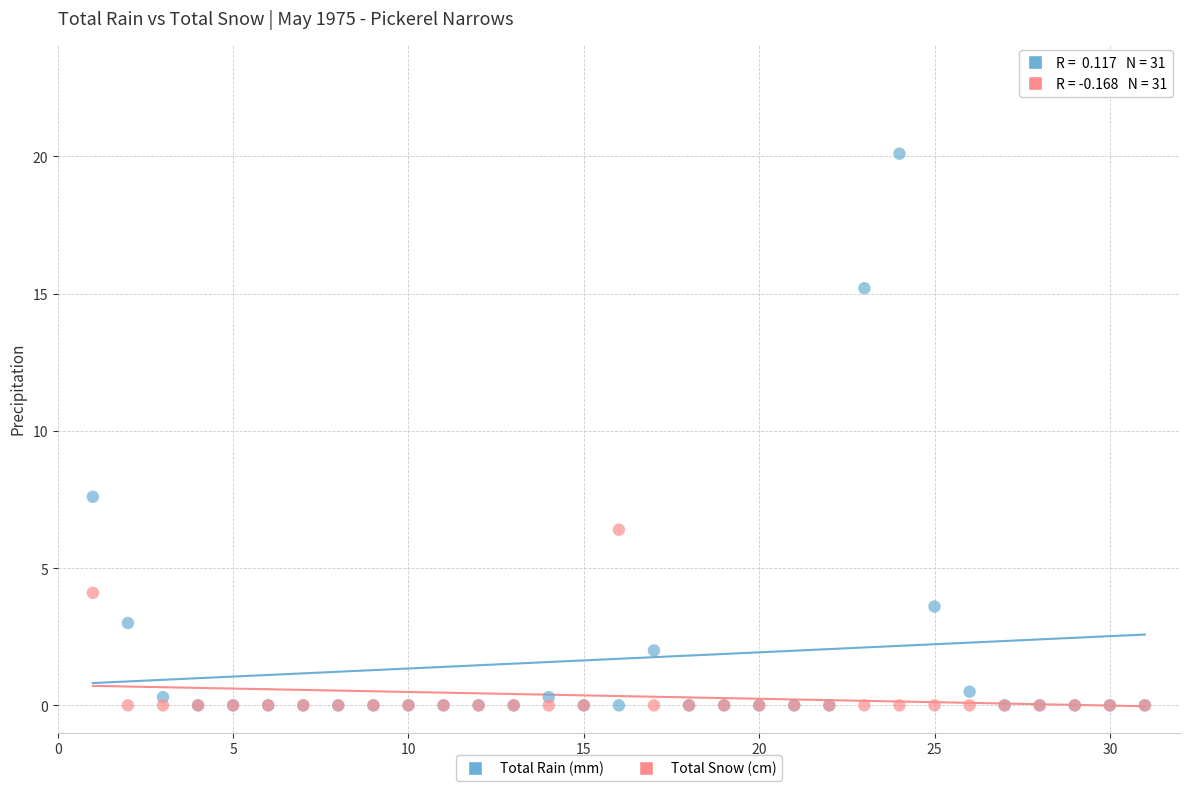

Which series reaches the maximum Y coordinate?

Total Rain (mm)